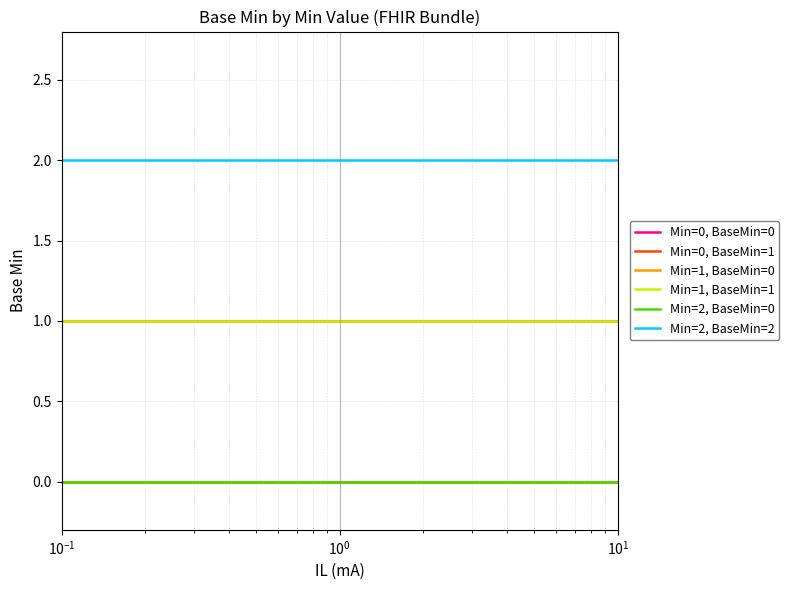

True or false: Min=2, BaseMin=0 and Min=1, BaseMin=0 intersect in this chart.

False